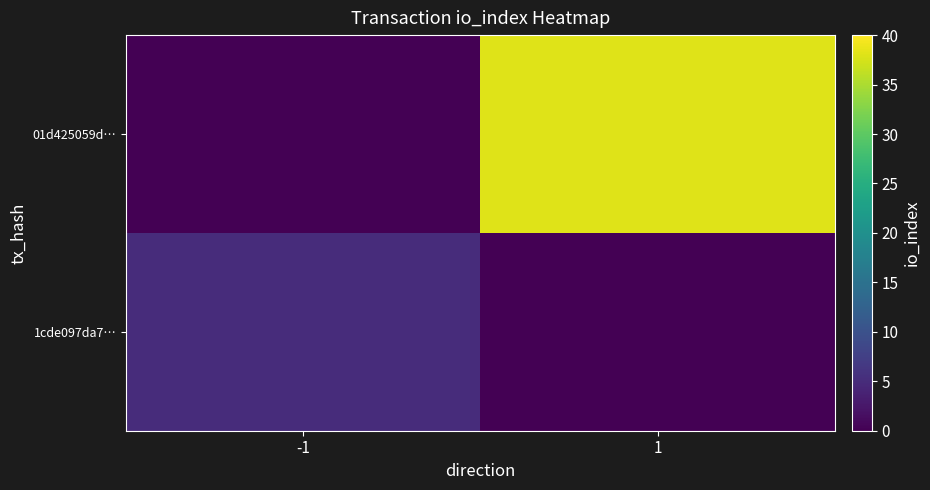

List the series in order of their peak value, highest first.

01d425059d…, 1cde097da7…